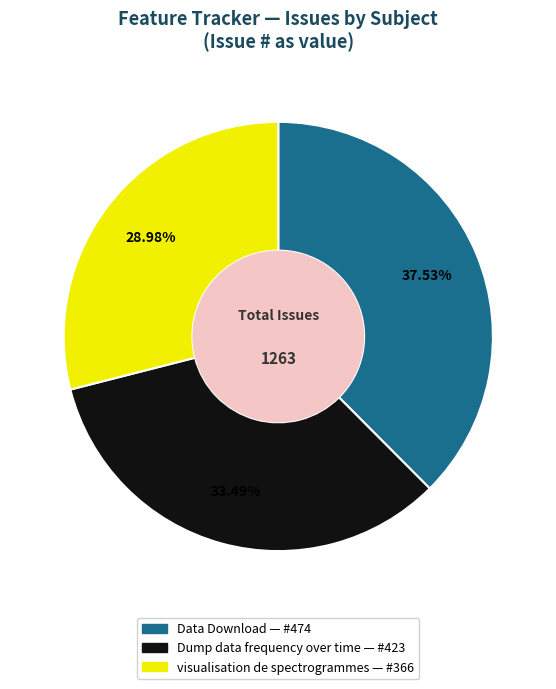

Which slice is the smallest?

visualisation de spectrogrammes